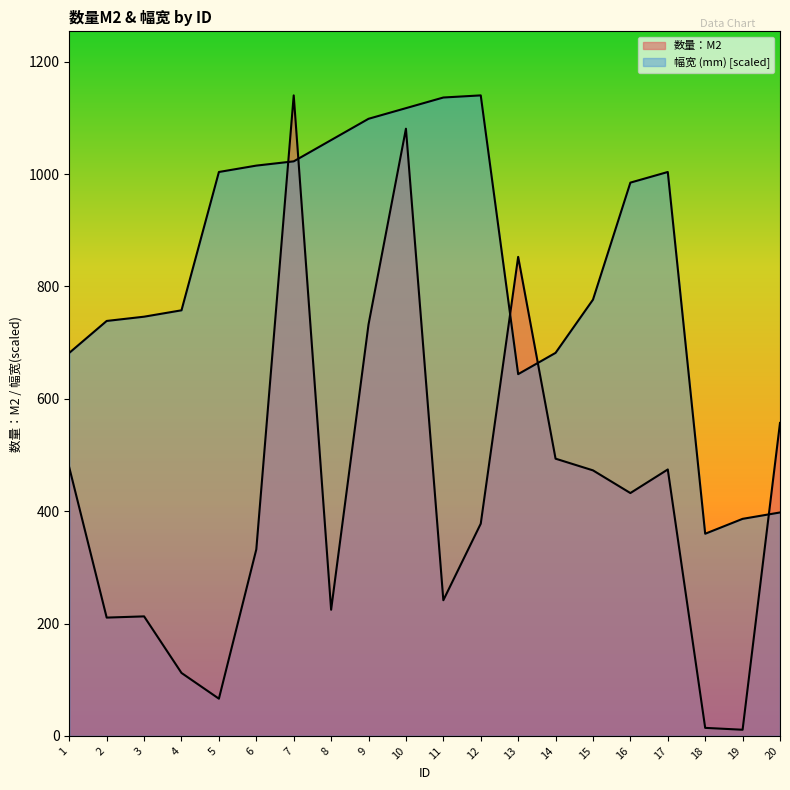

Rank the categories by 幅宽 (mm) value from lowest to highest.

18, 19, 20, 13, 1, 14, 2, 3, 4, 15, 16, 5, 17, 6, 7, 8, 9, 10, 11, 12